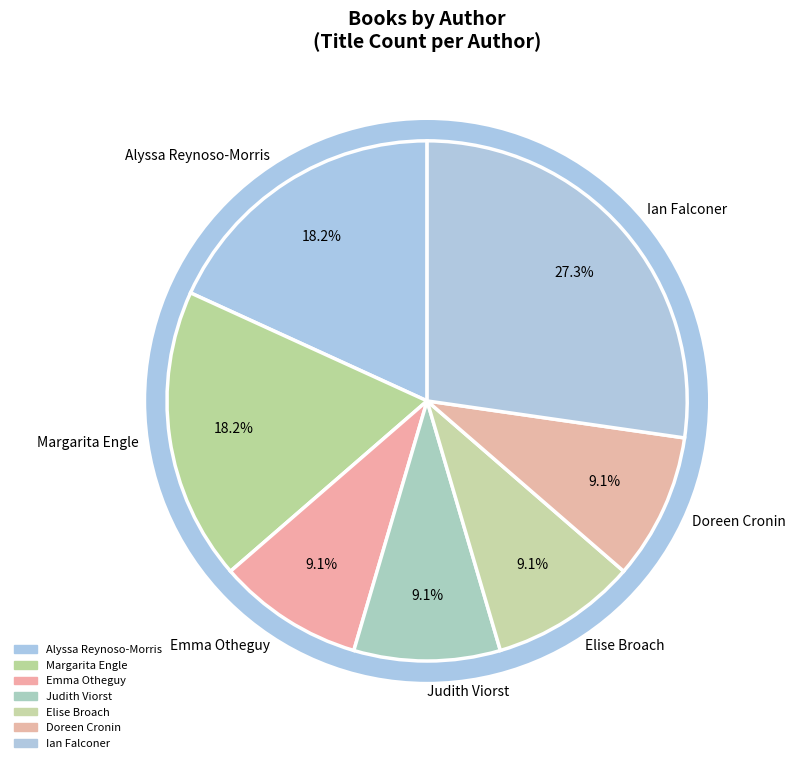

What percentage is the Ian Falconer (20564507) slice, to the nearest percent?

27%